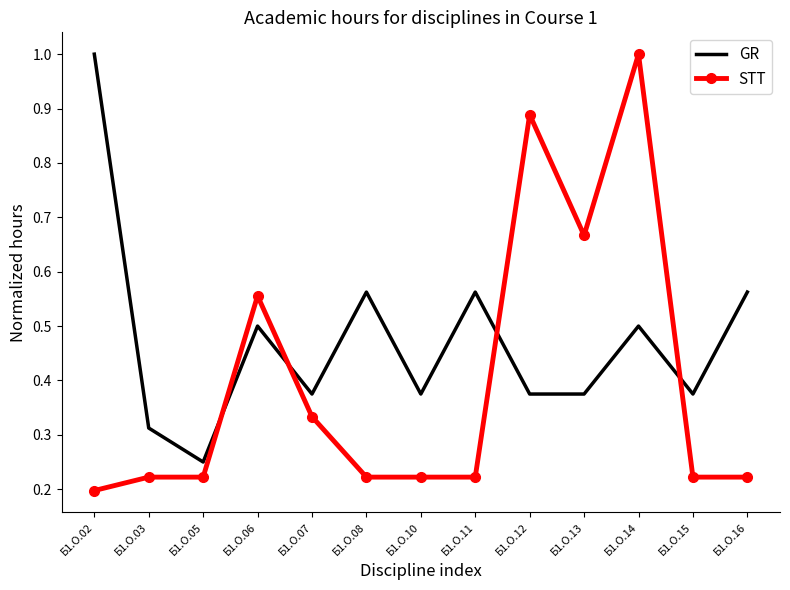

True or false: GR has a value of 0.5 at Б1.О.12.

False